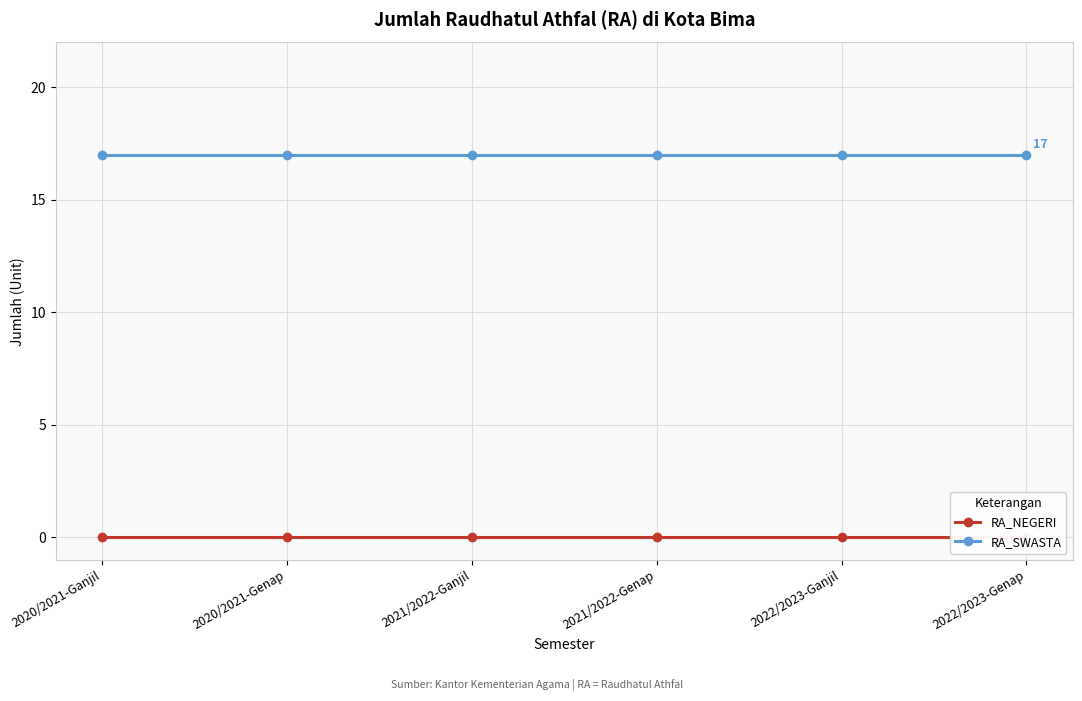

What is the highest value of the RA_SWASTA series?

17